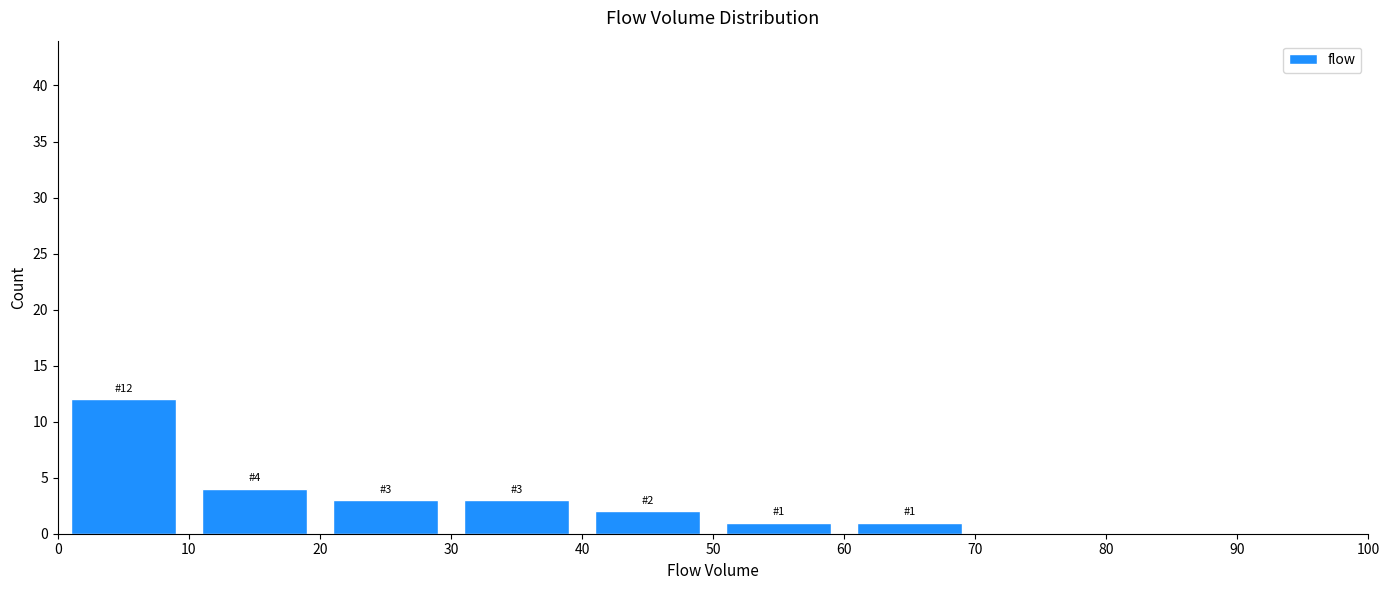

Over which range of the x-axis is the bar tallest?

0 to 10